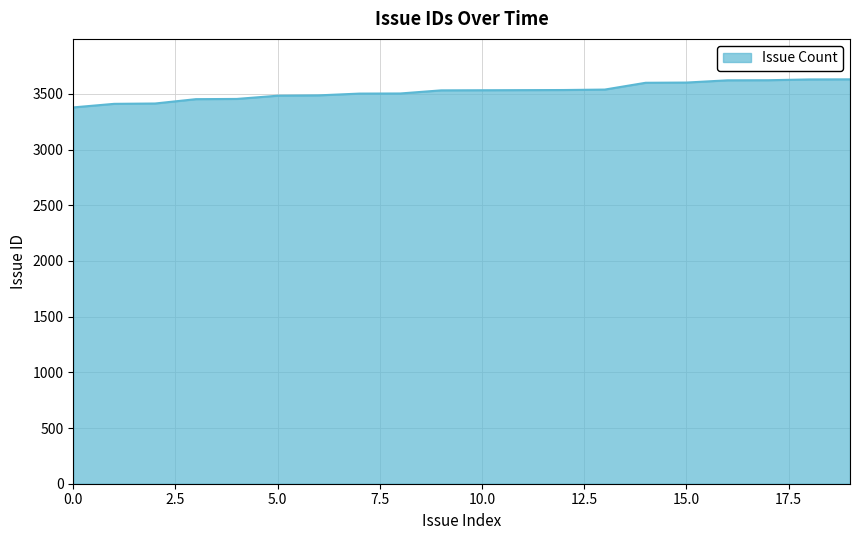

What is the greatest value displayed?

3630